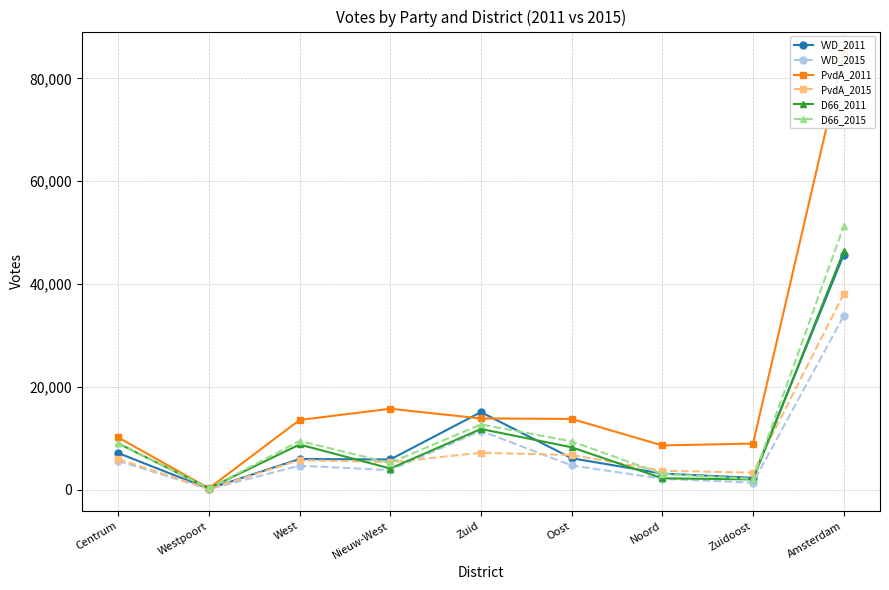

Does the chart have visible grid lines?

Yes